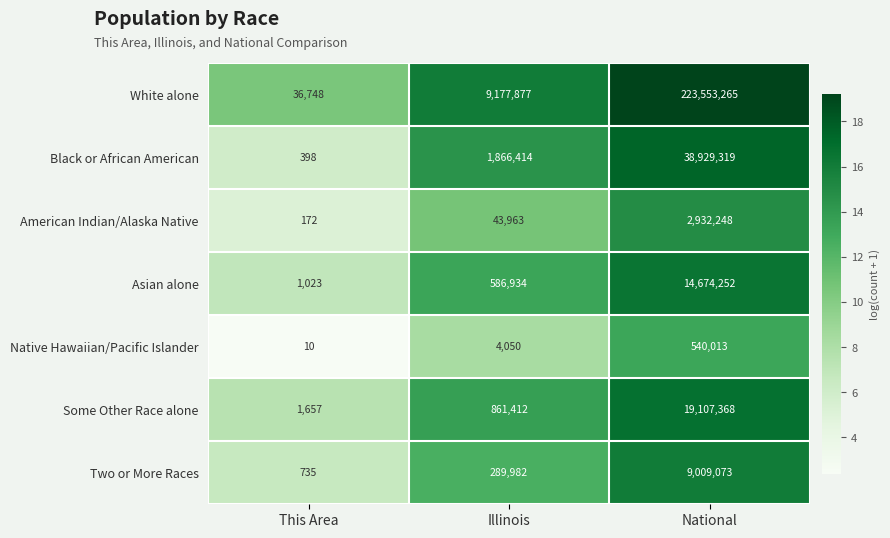

What is the difference between the second highest and minimum values in the American Indian/Alaska Native series?

43791